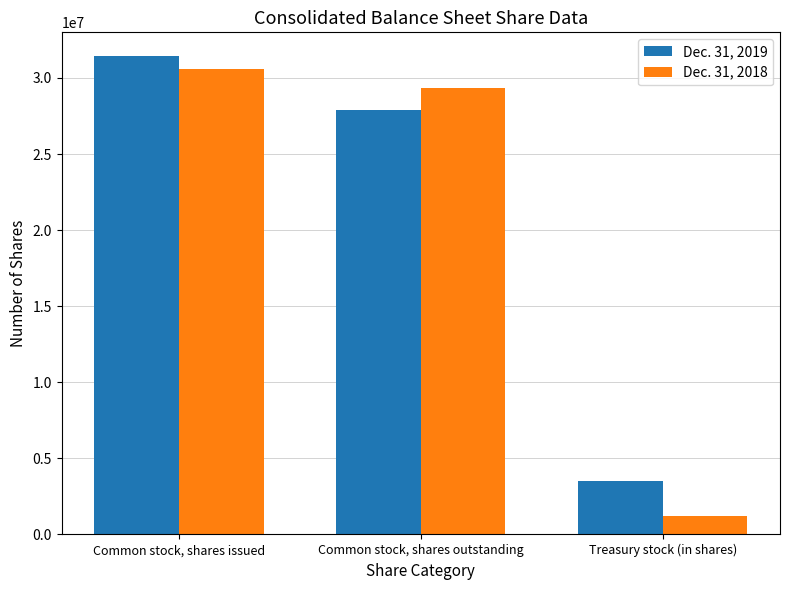

Is it true that Dec. 31, 2018 equals 53409593 at Common stock, shares issued?

False